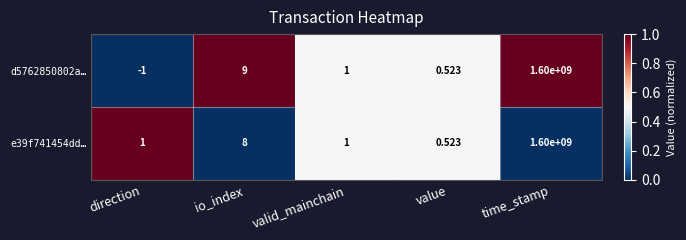

Which category has the highest value across all series?

time_stamp